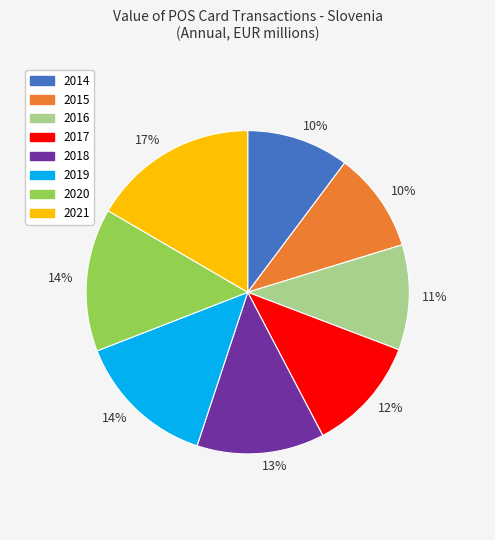

Is there a majority slice in this chart?

No